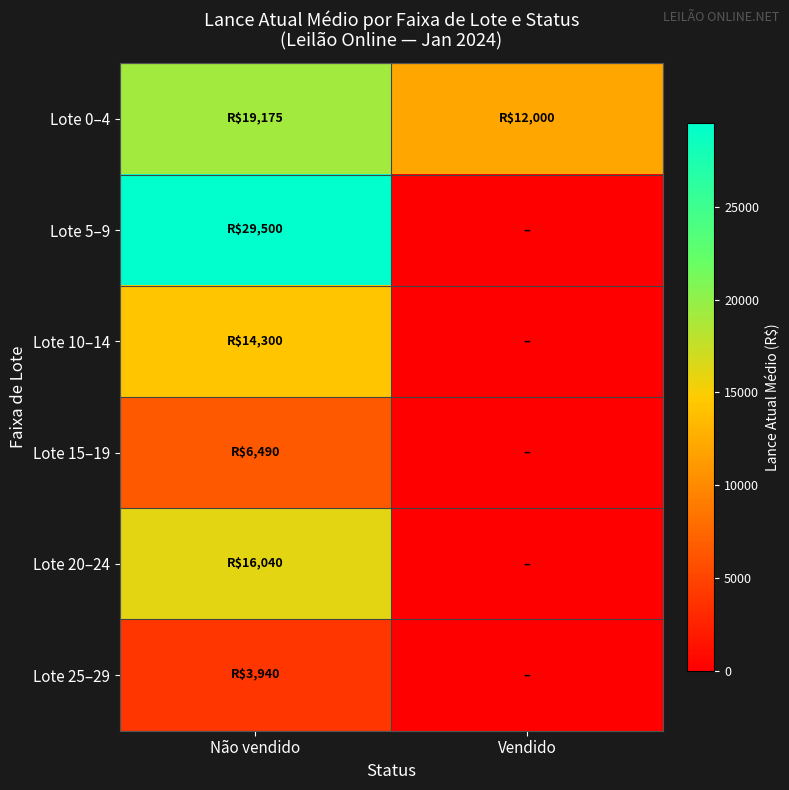

Which category has the highest value across all series?

Não vendido